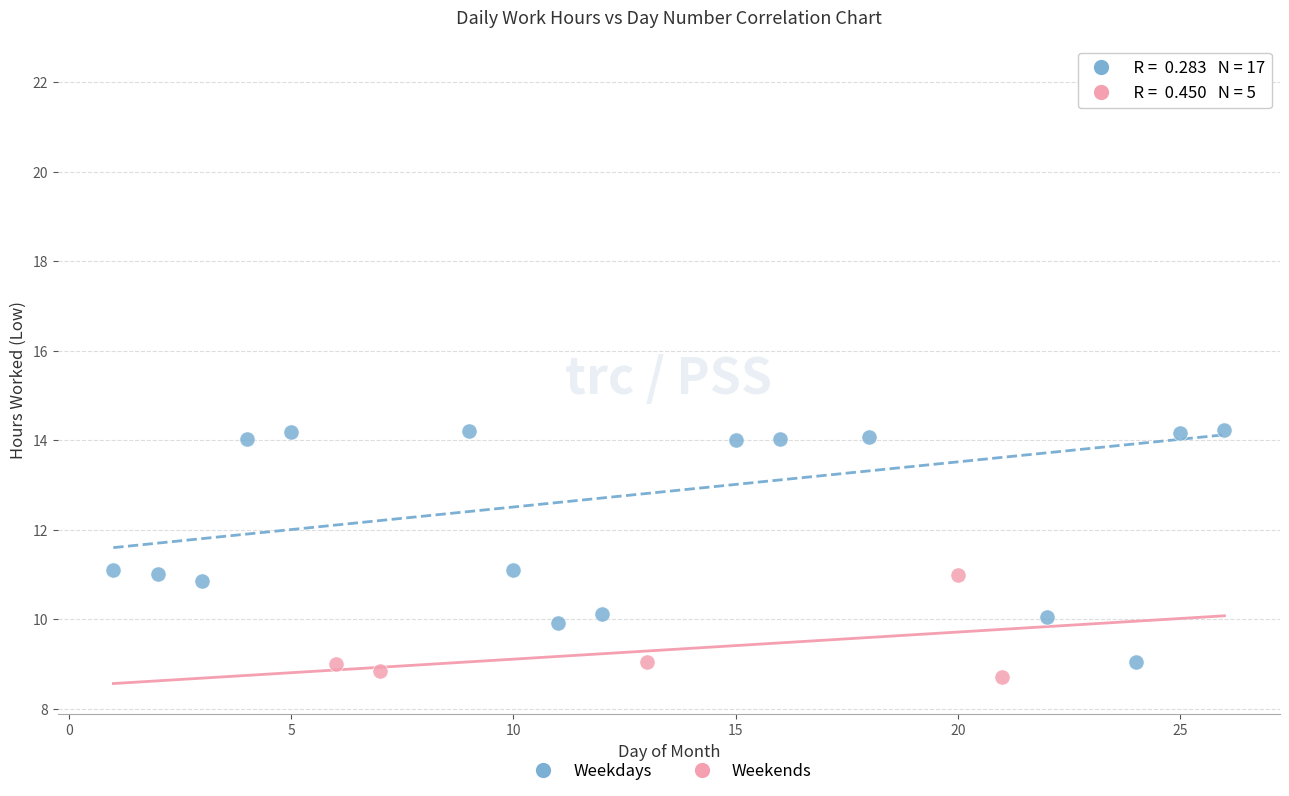

Which series has the largest Y range (max minus min)?

Weekdays